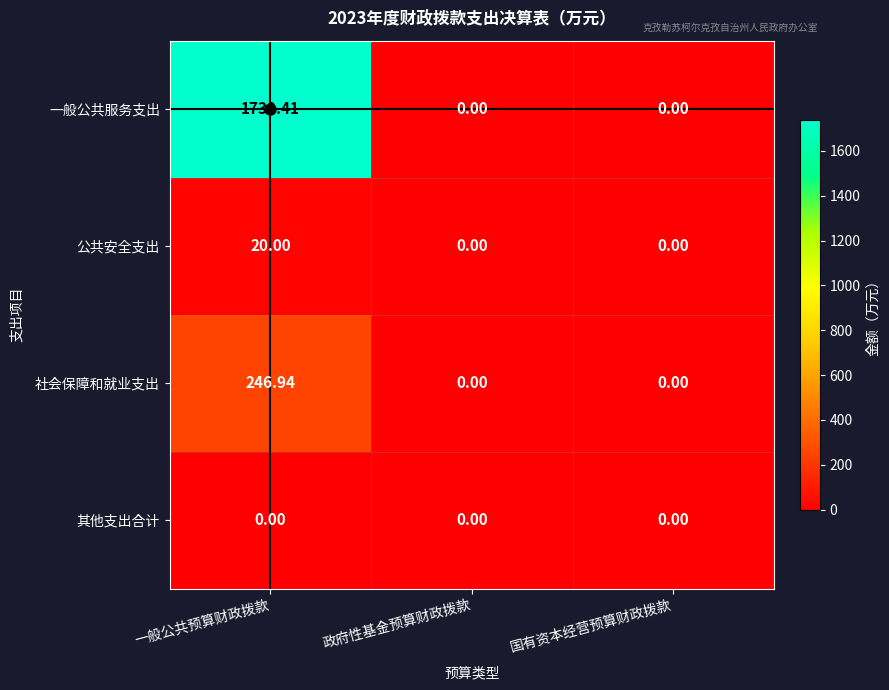

Rank the series by their maximum value, from lowest to highest.

其他支出合计, 公共安全支出, 社会保障和就业支出, 一般公共服务支出